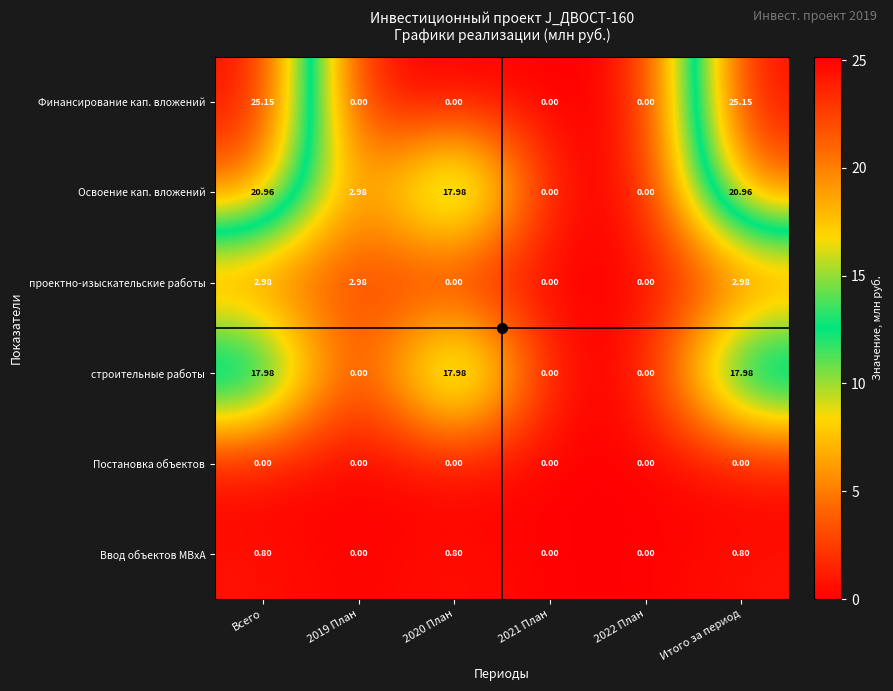

Which series has the widest spread of values?

Финансирование кап. вложений